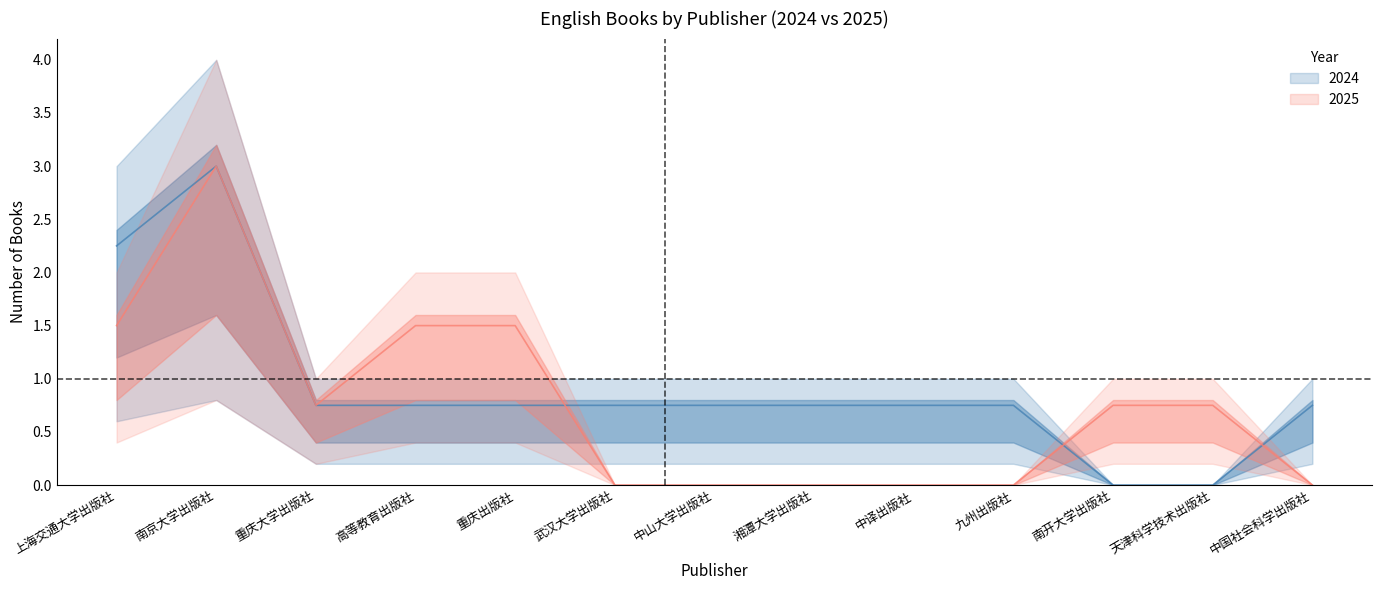

Which series has the widest spread of values?

2024 (center)